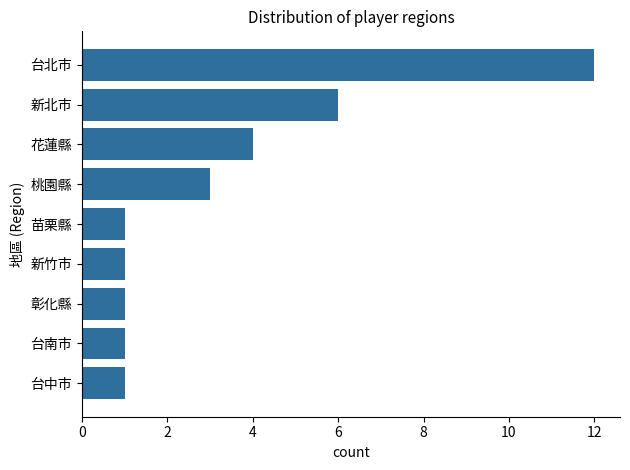

What is the difference between the maximum and minimum values?

11